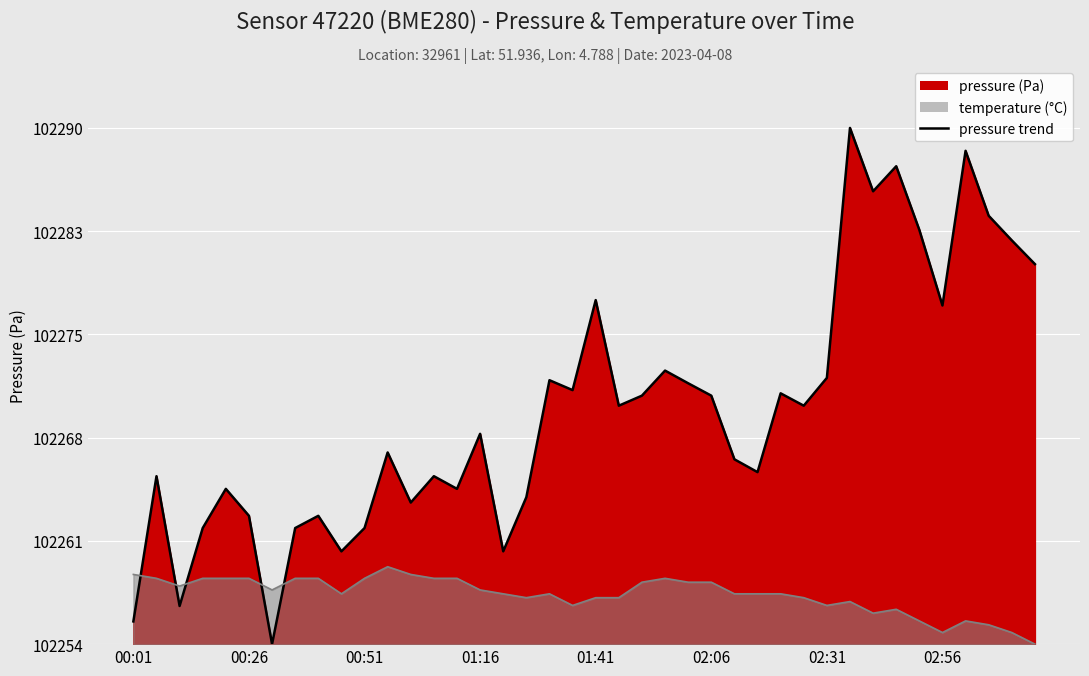

After their last crossing, which series has the higher values: temperature or pressure?

pressure